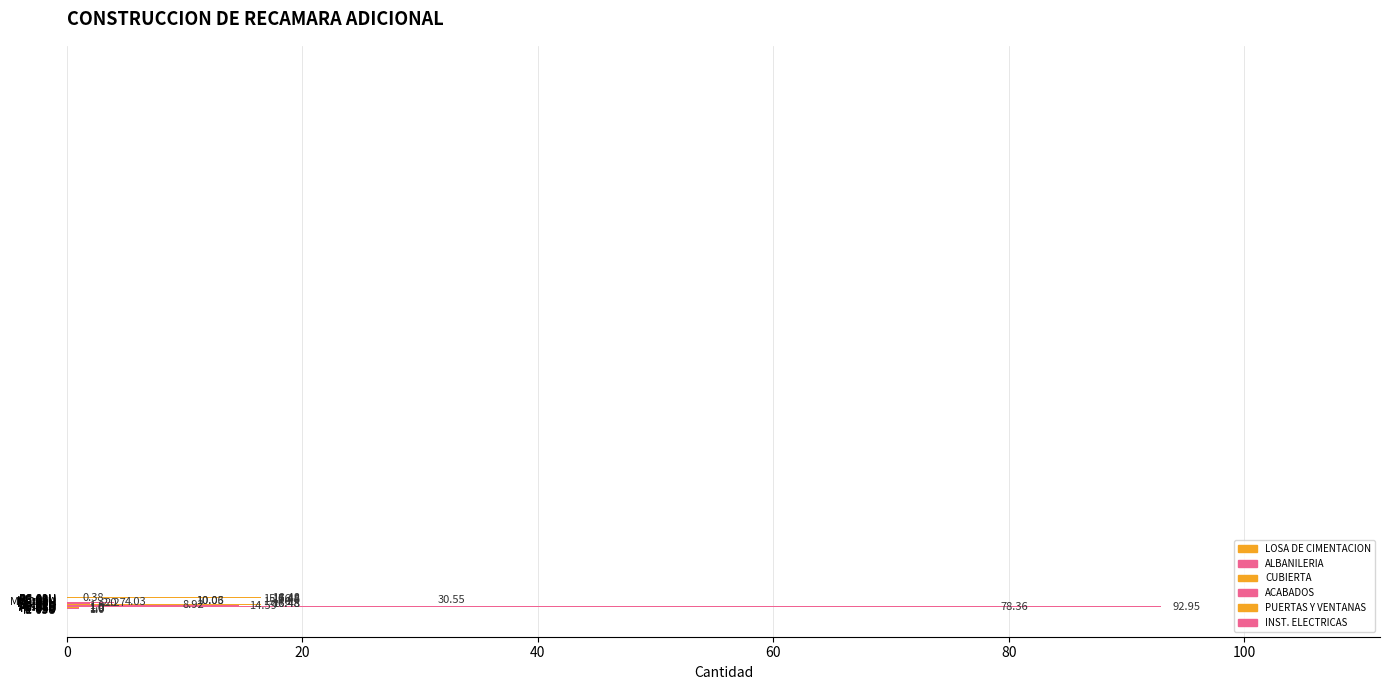

What is the approximate value at MC-06U?

2.0